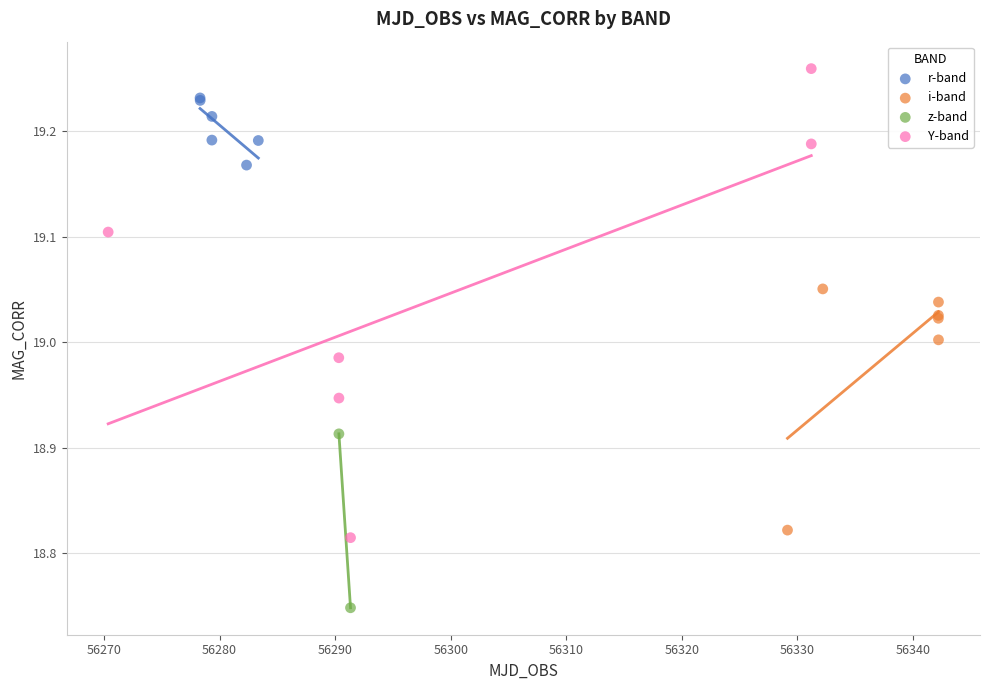

Which series contains the highest Y value?

Y-band